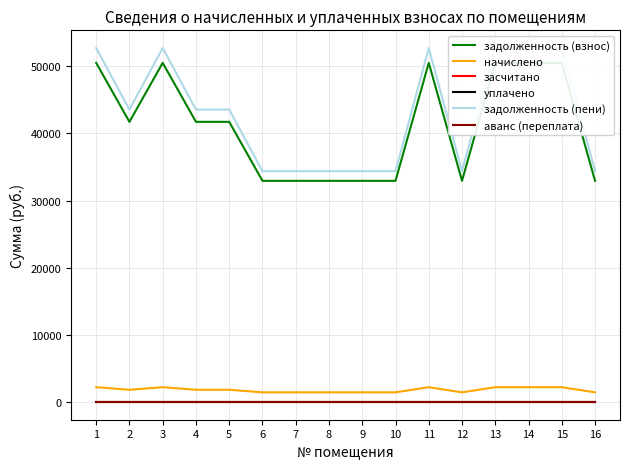

What are all the series names shown in the legend?

задолженность (взнос), начислено, засчитано, уплачено, задолженность (пени), аванс (переплата)